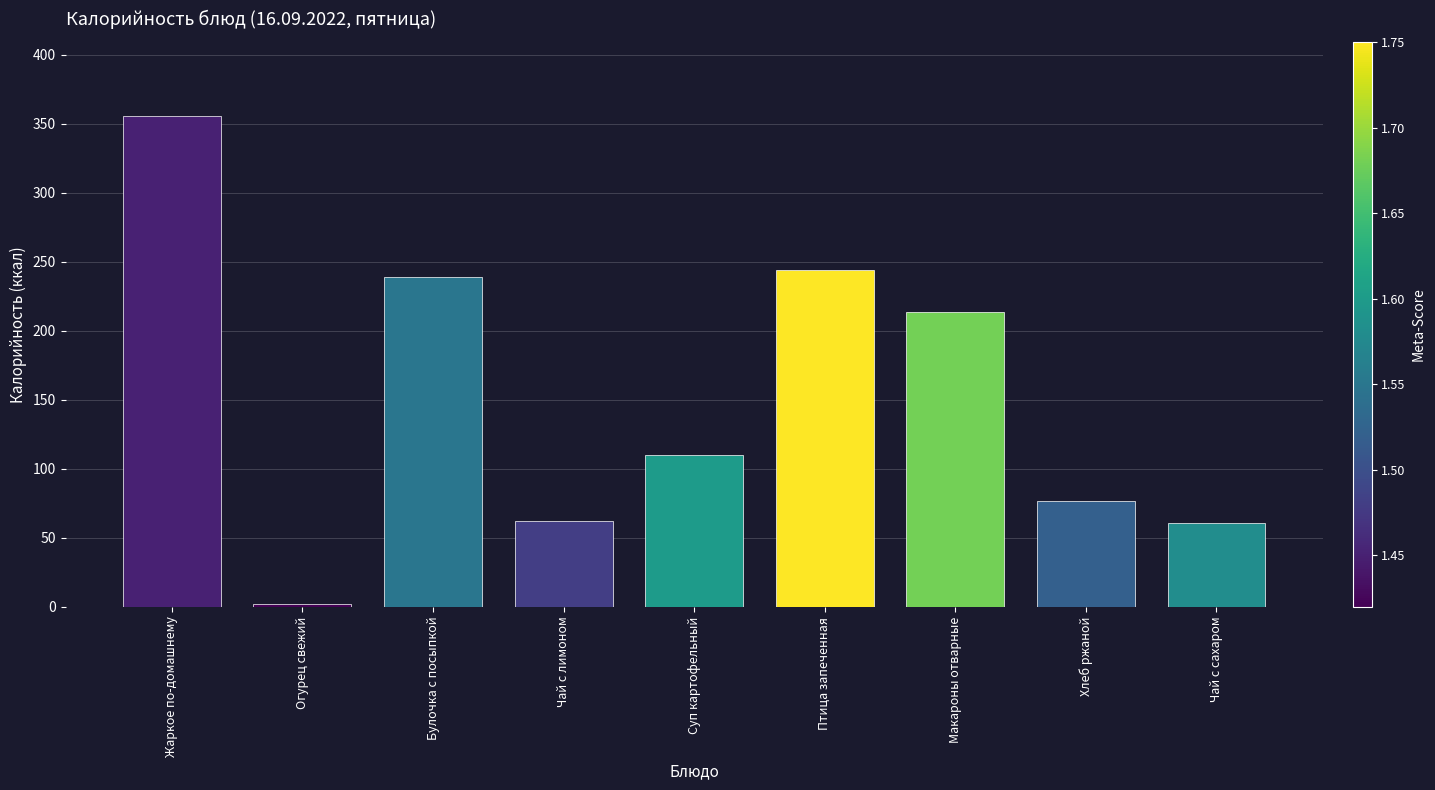

The value at Чай с сахаром is 18. True or false?

False